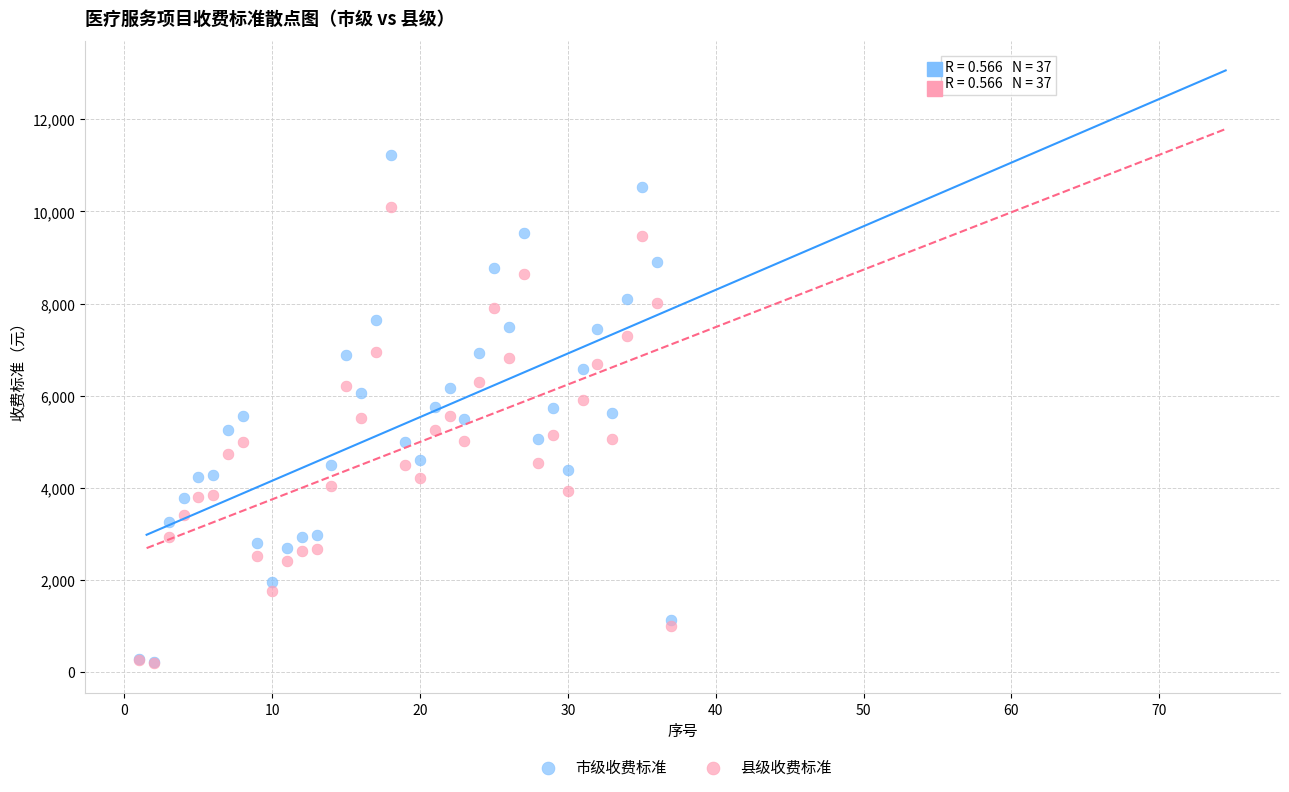

What are all the series names shown in the legend?

市级收费标准, 县级收费标准